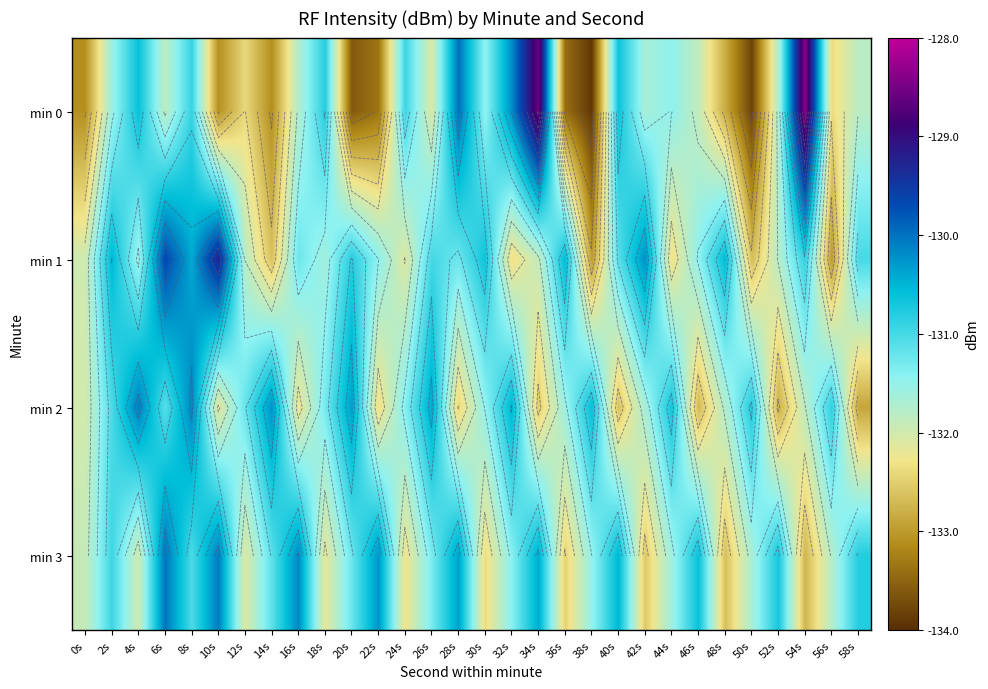

What is the approximate value of min 1 at 42s?

-130.2